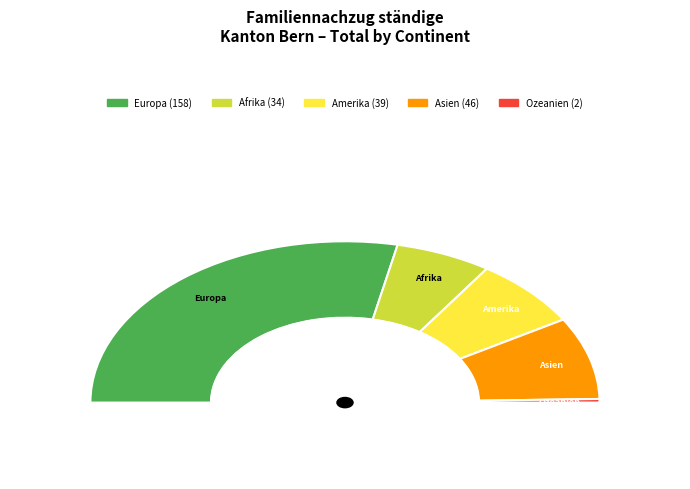

To the nearest percent, what is the difference between the Amerika and Europa slice percentages?

43%